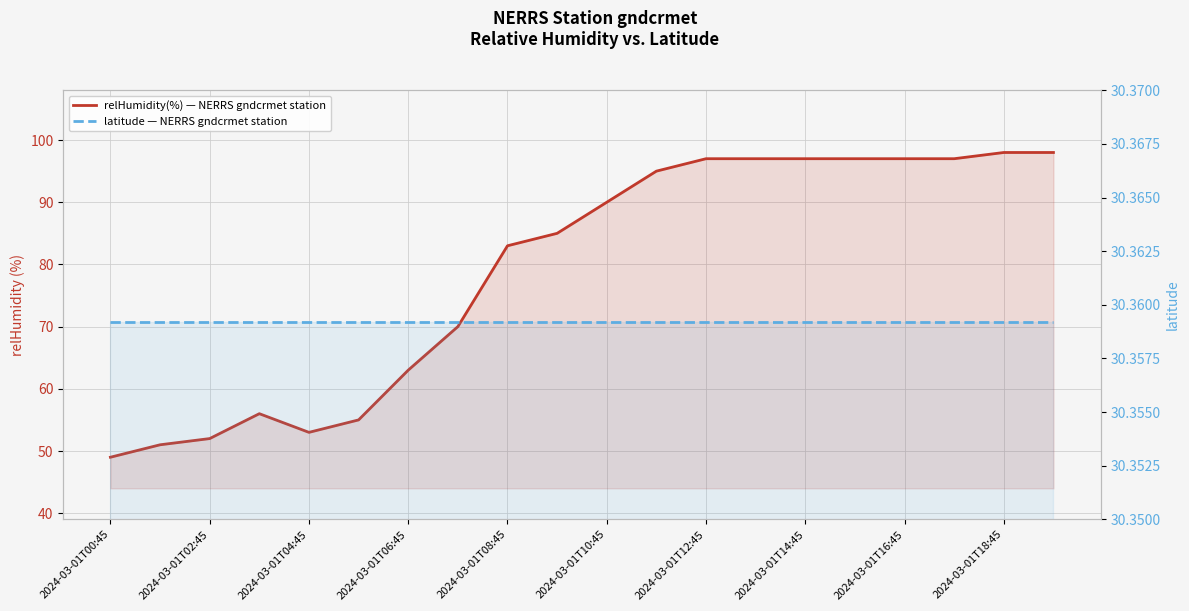

List the series in order of their overall mean, lowest first.

latitude — NERRS gndcrmet station, relHumidity(%) — NERRS gndcrmet station